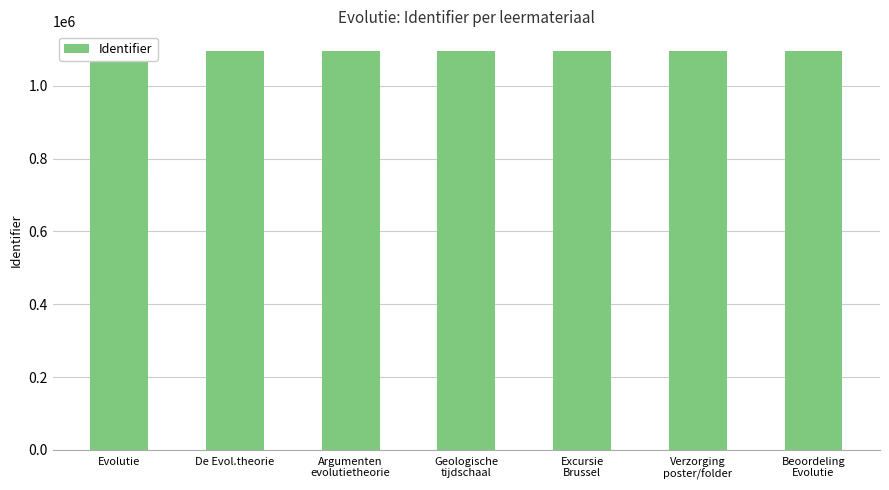

Does the chart contain stacked bars?

No